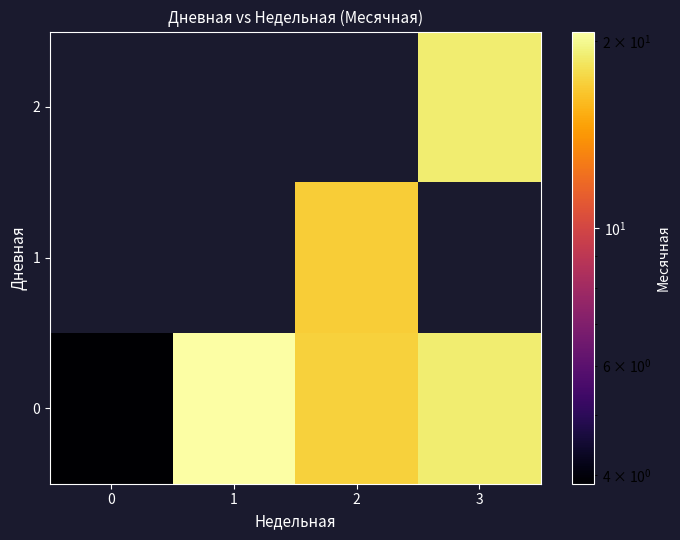

The value of 0 at 3 is 19.0. True or false?

True